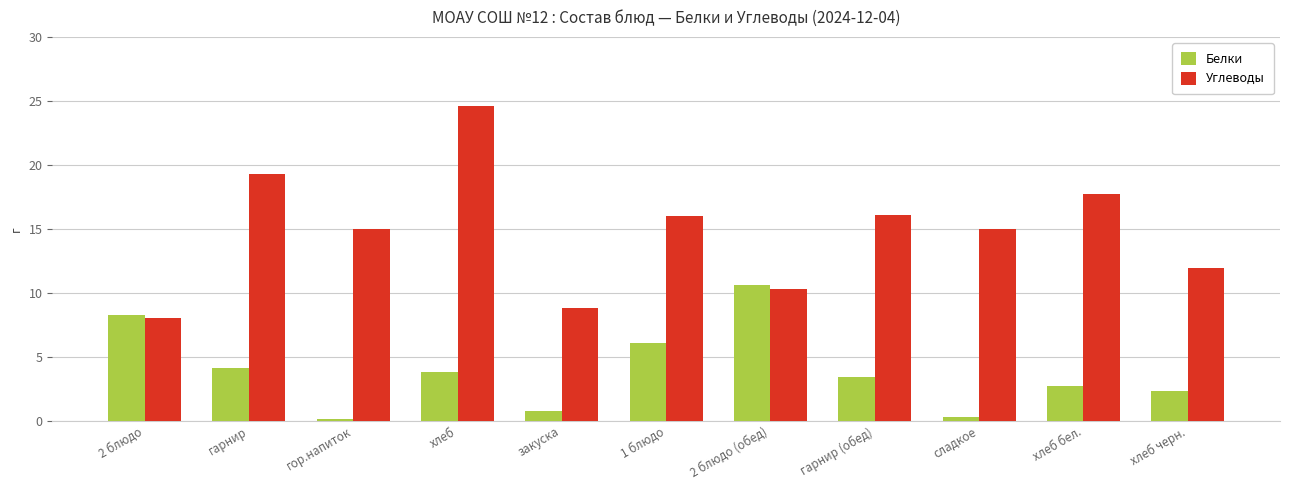

List the series in order of their peak value, lowest first.

Белки, Углеводы